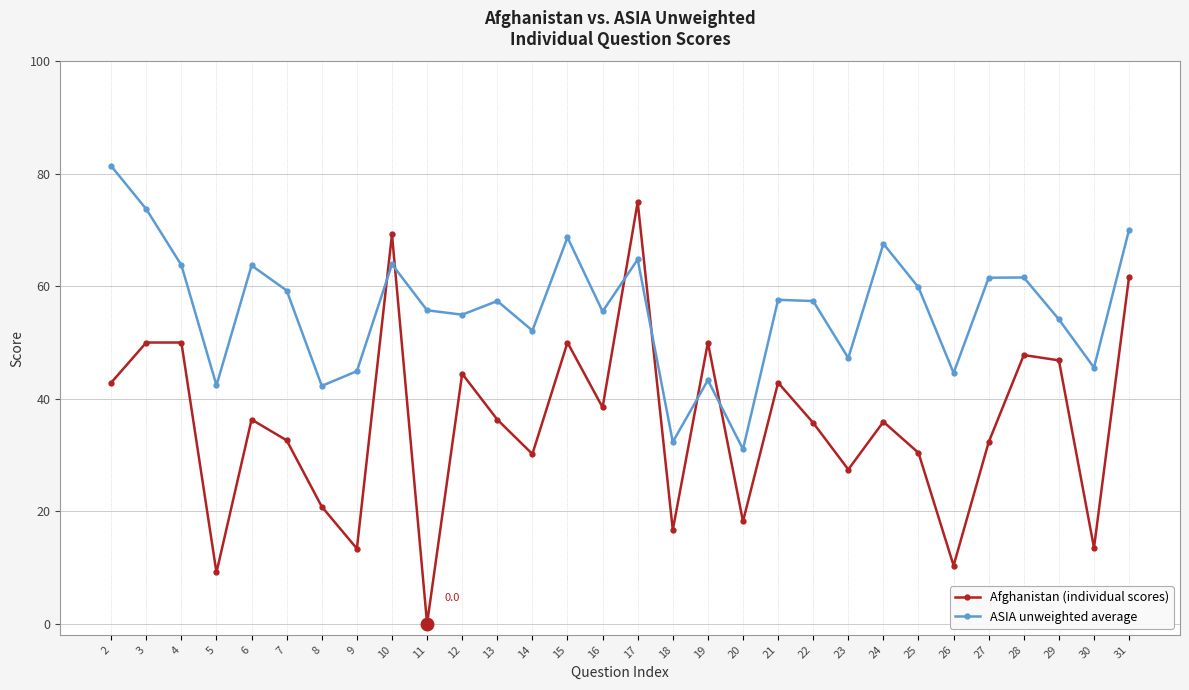

Which category has the lowest value across all series?

11